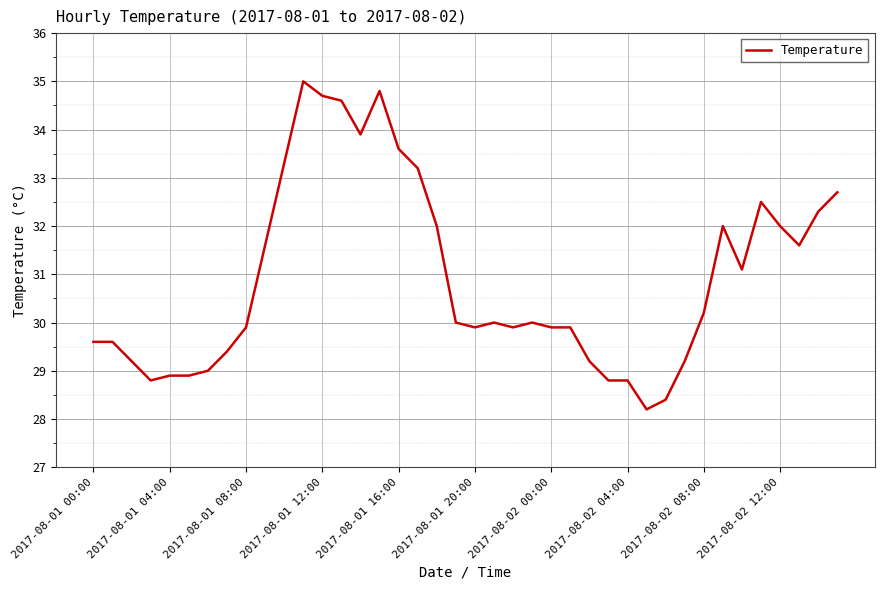

What is the difference between the maximum and minimum values?

6.8